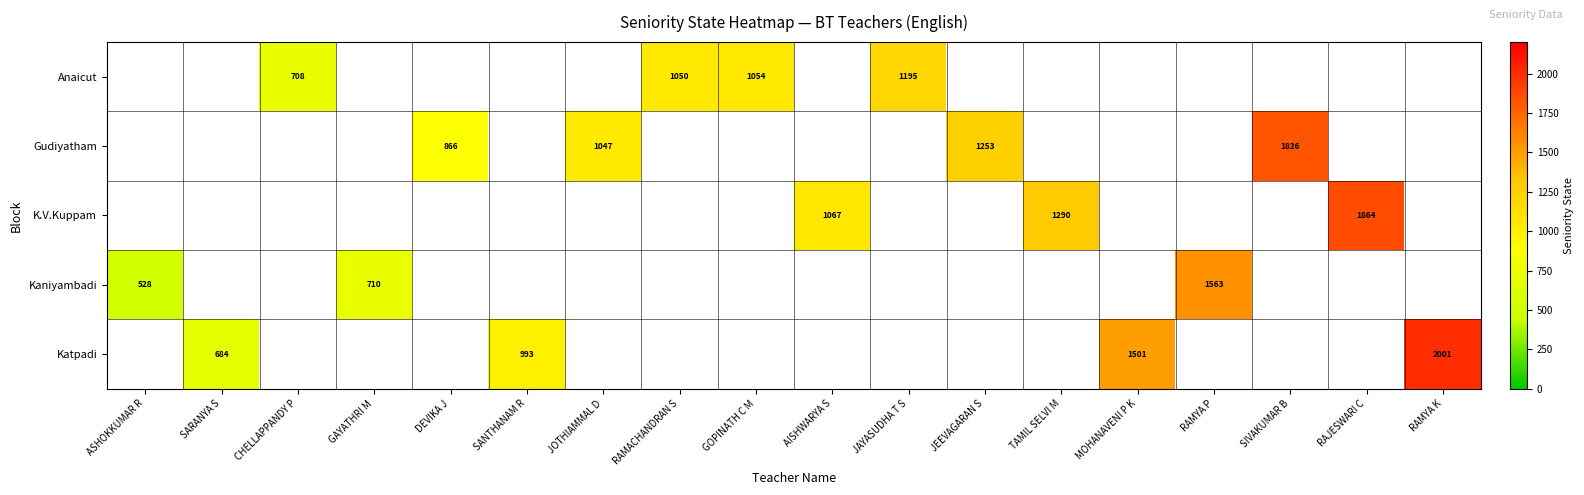

The value of K.V.Kuppam at AISHWARYA S is 416. True or false?

False